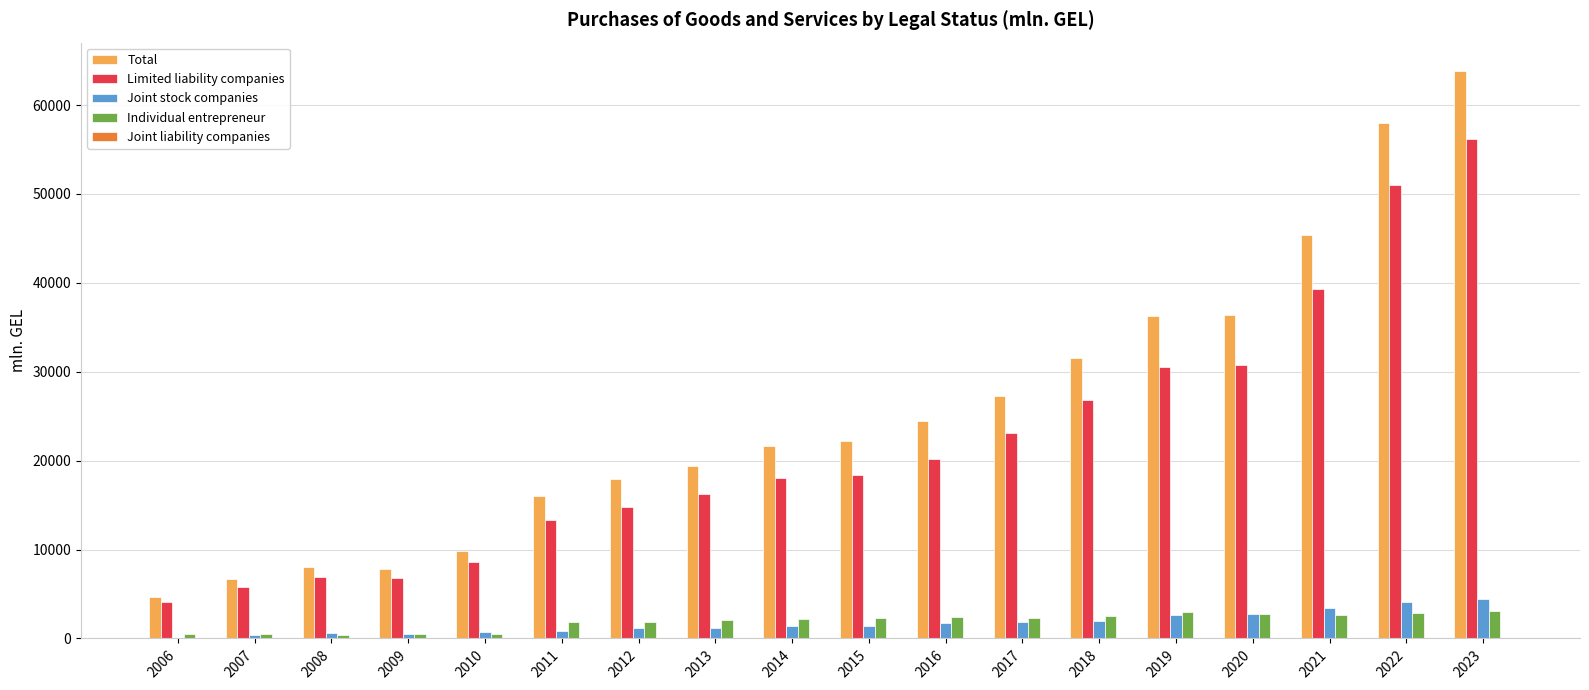

What is the average value of the Total series?

25418.5